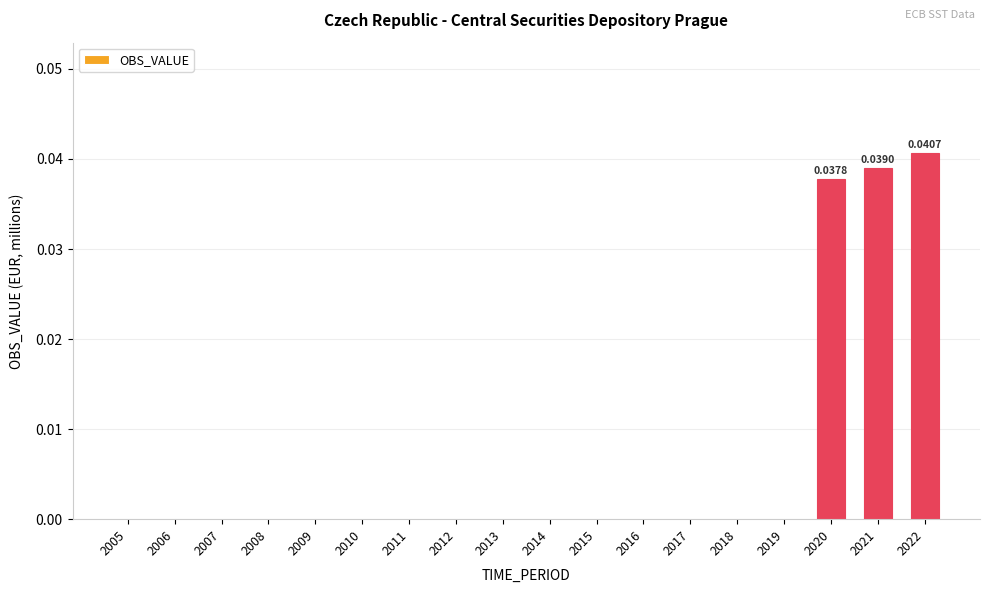

True or false: the data shows 0.0 at 2016.

True